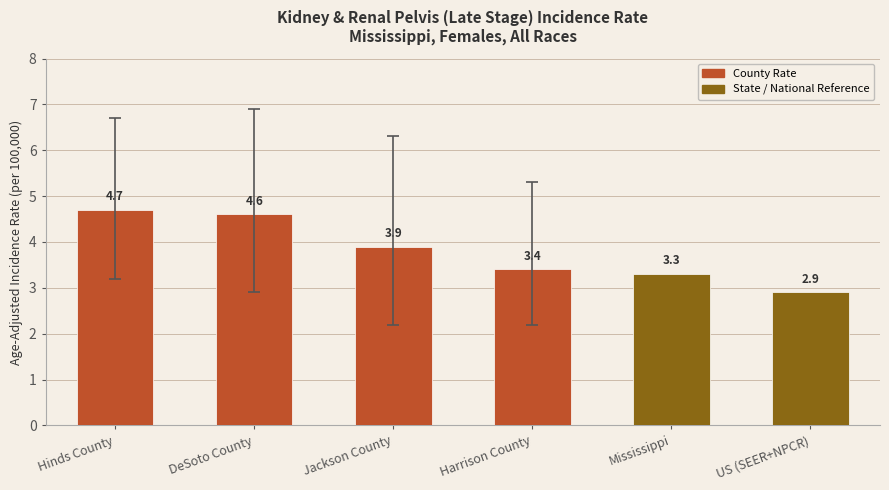

How many data points are less than 3?

1